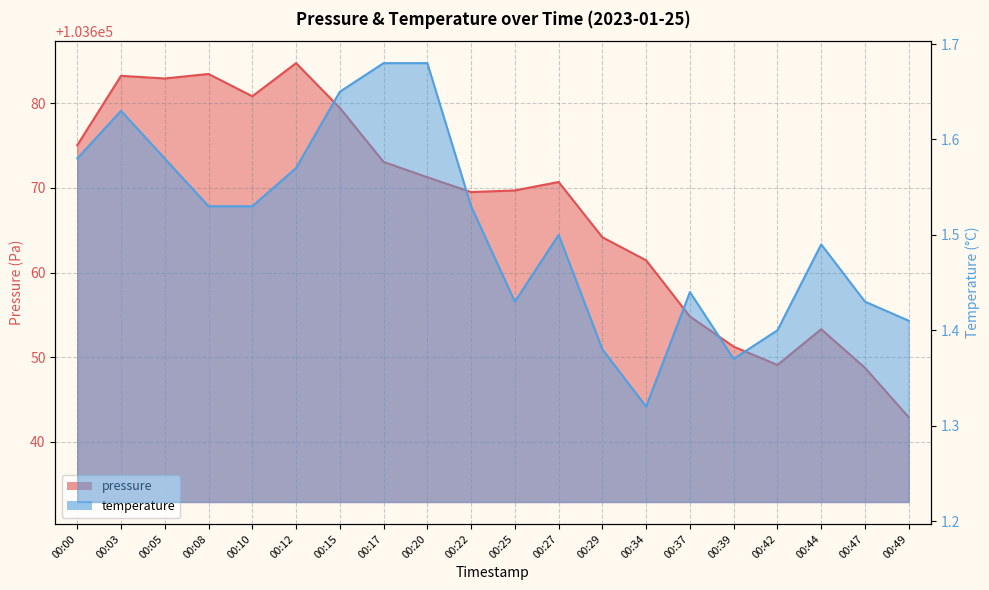

What is the sum of all pressure values?

2073349.5